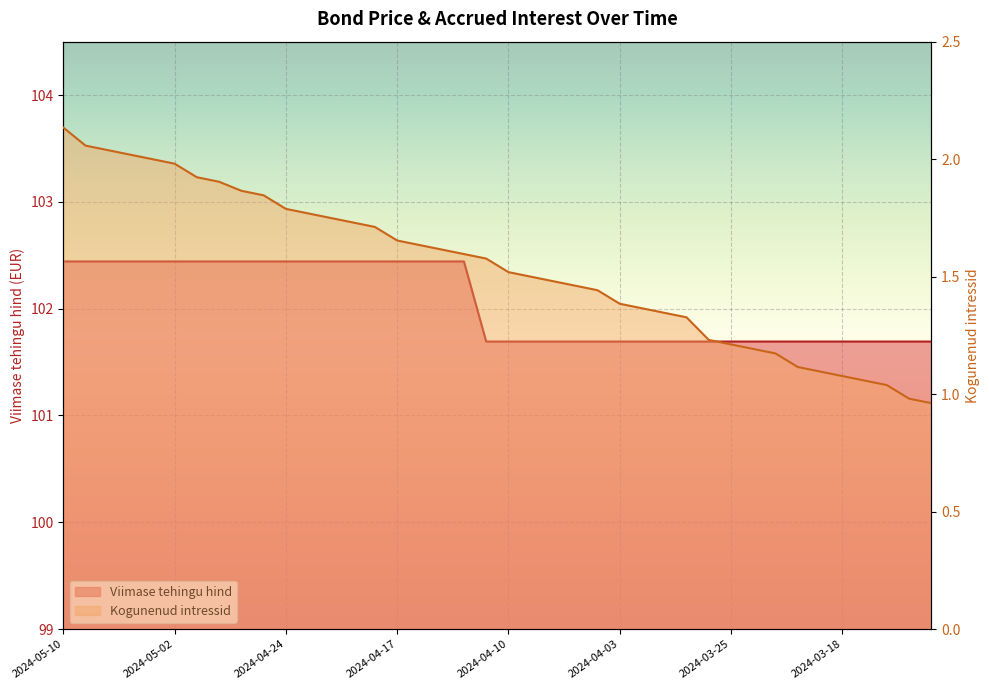

Which series has the largest total across all categories?

Viimase tehingu hind